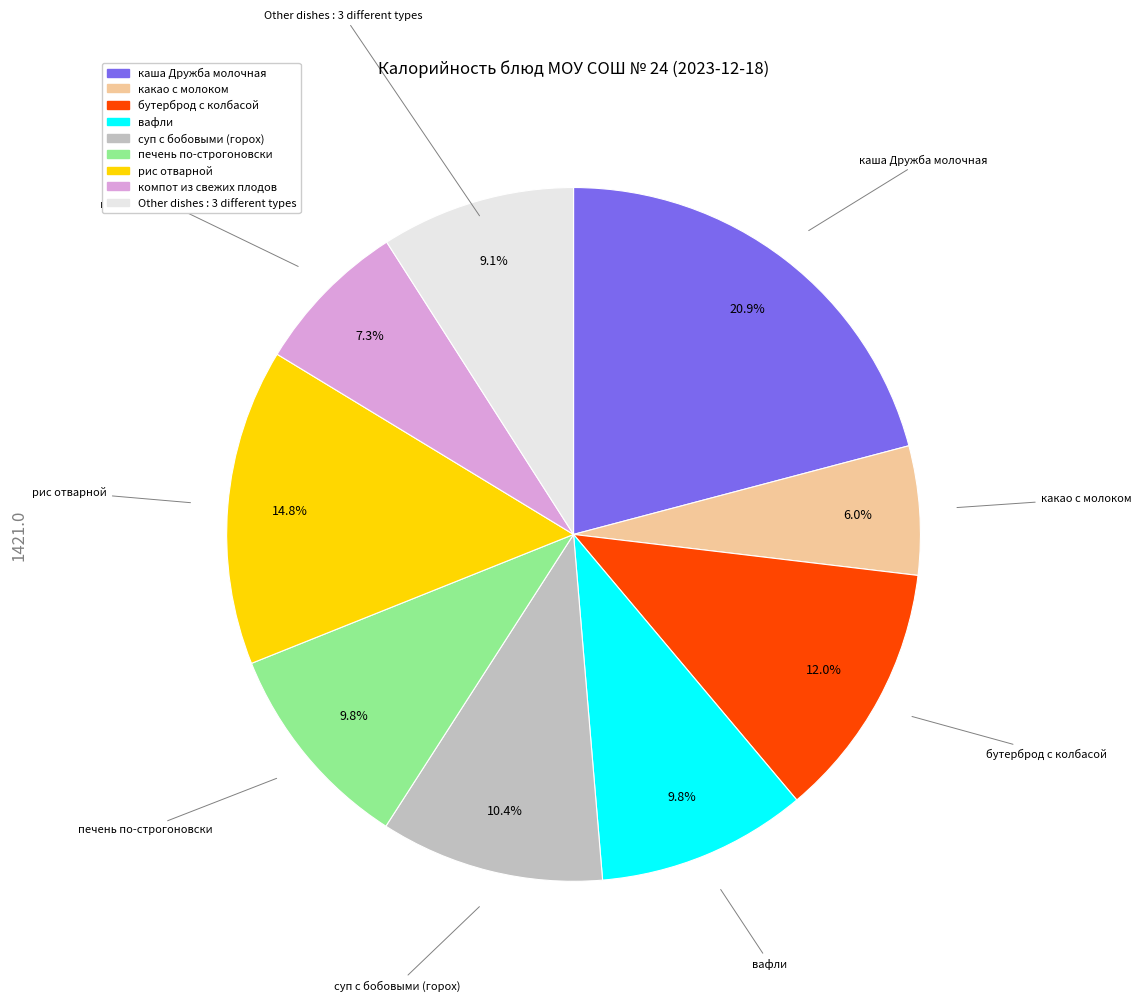

Is there a majority slice in this chart?

No